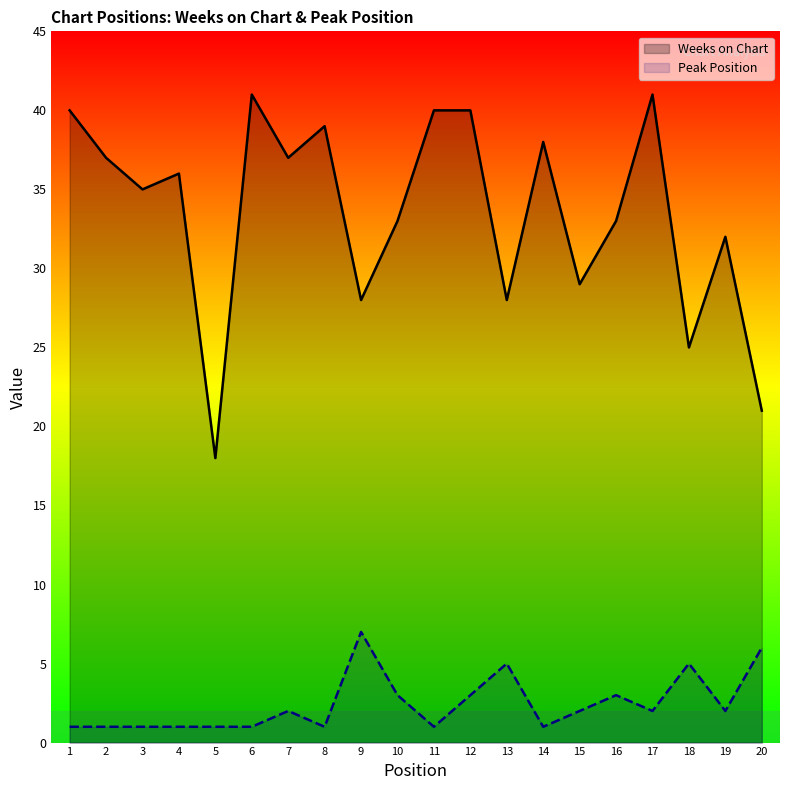

The value of Peak Position at 7 is 3. True or false?

False